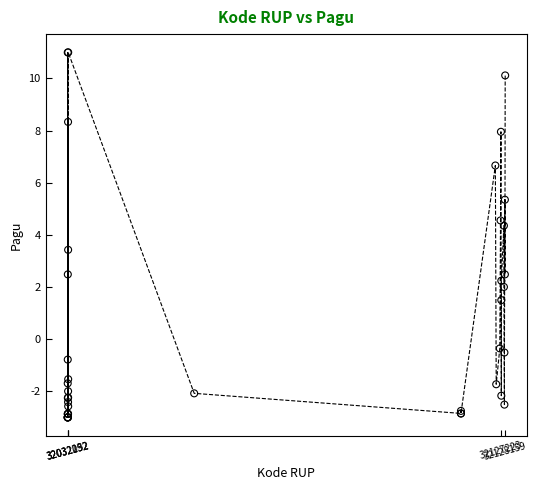

What Y value in the scatter plot is closest to 4?

4.4